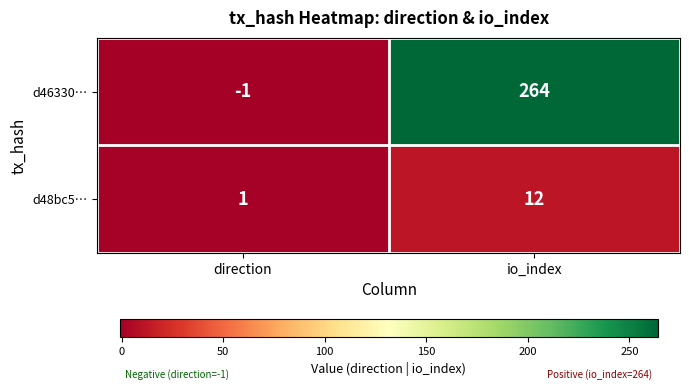

Which series changed the most between direction and io_index?

d46330…